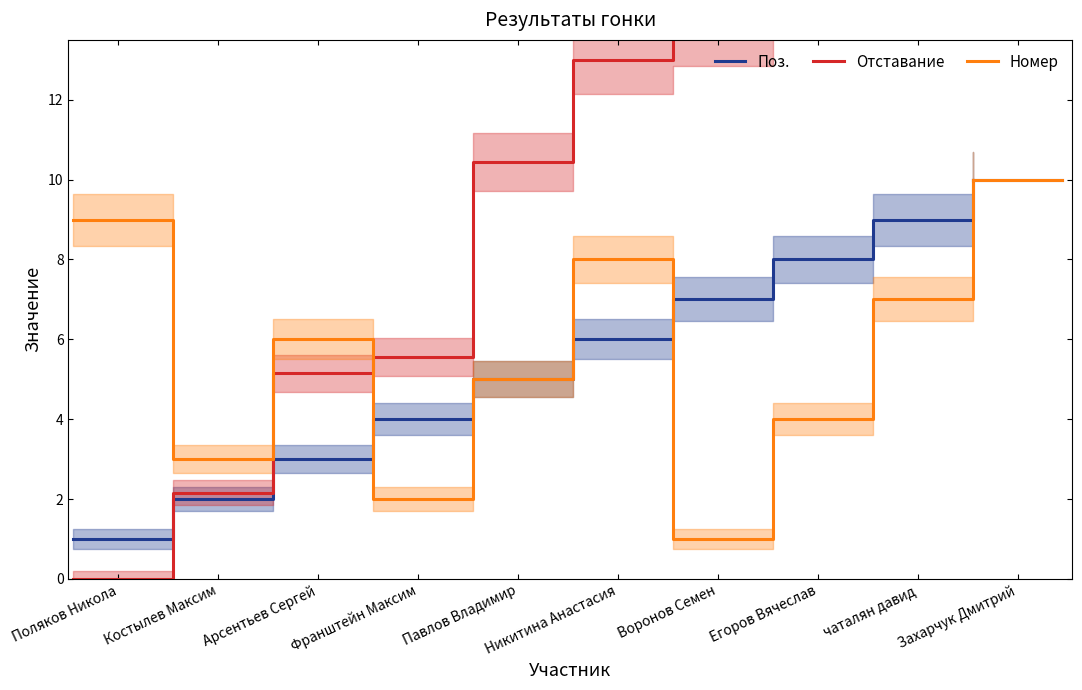

What is the maximum value shown in the chart?

15.9